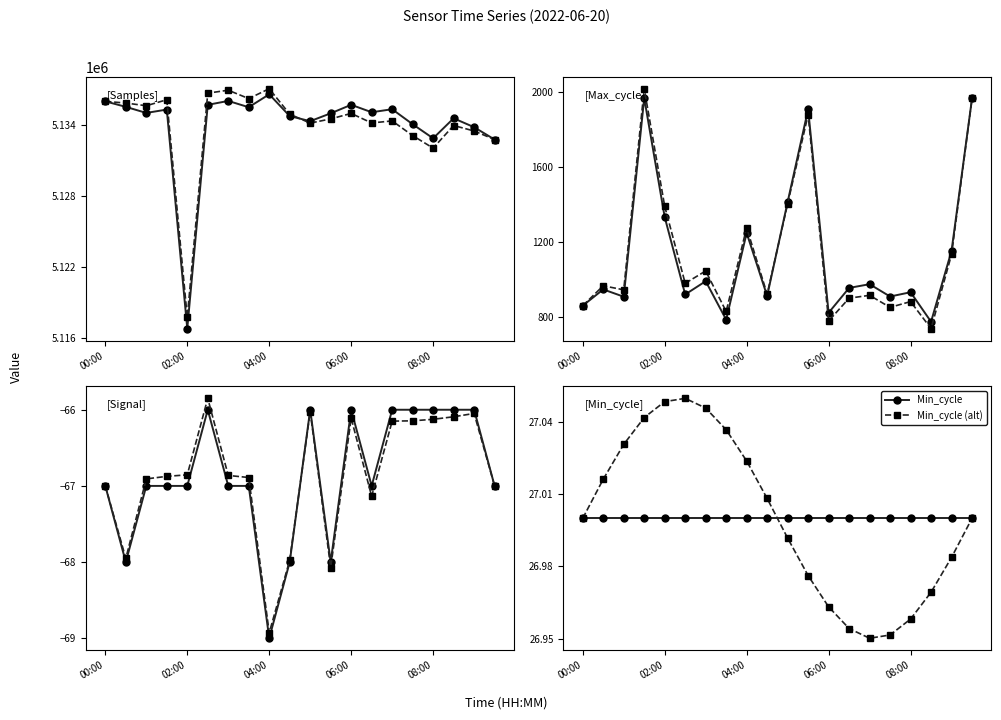

In Min_cycle (alt), how many points are lower than both neighbors (excluding endpoints)?

1